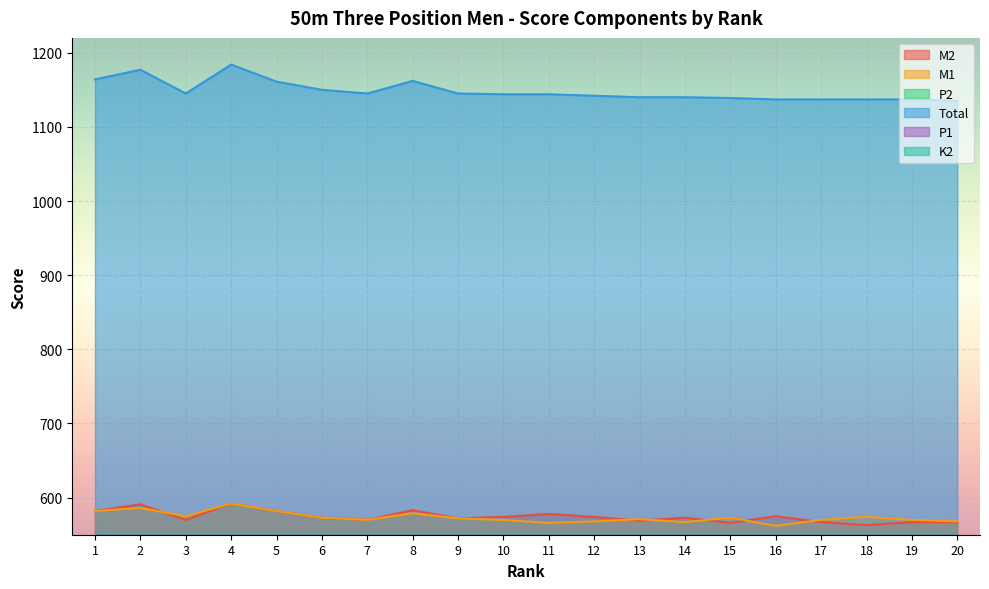

True or false: Total and P1 cross at least once.

False